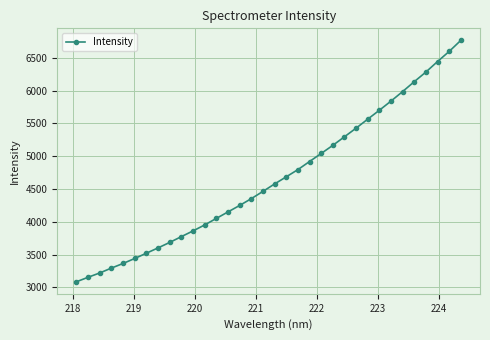

What is the difference between the maximum and minimum values?

3677.6